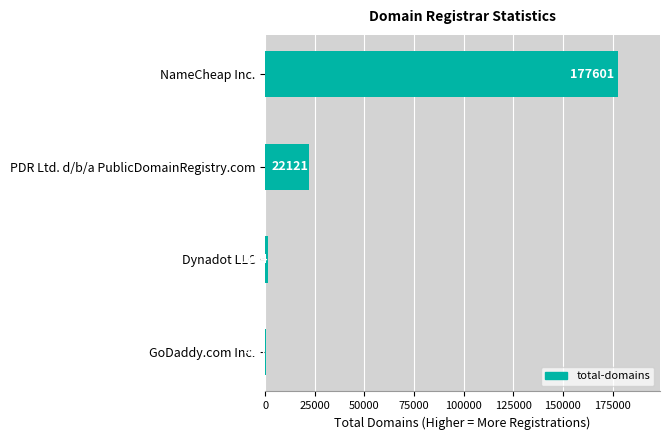

Which has a higher value, Dynadot LLC or NameCheap Inc.?

NameCheap Inc.